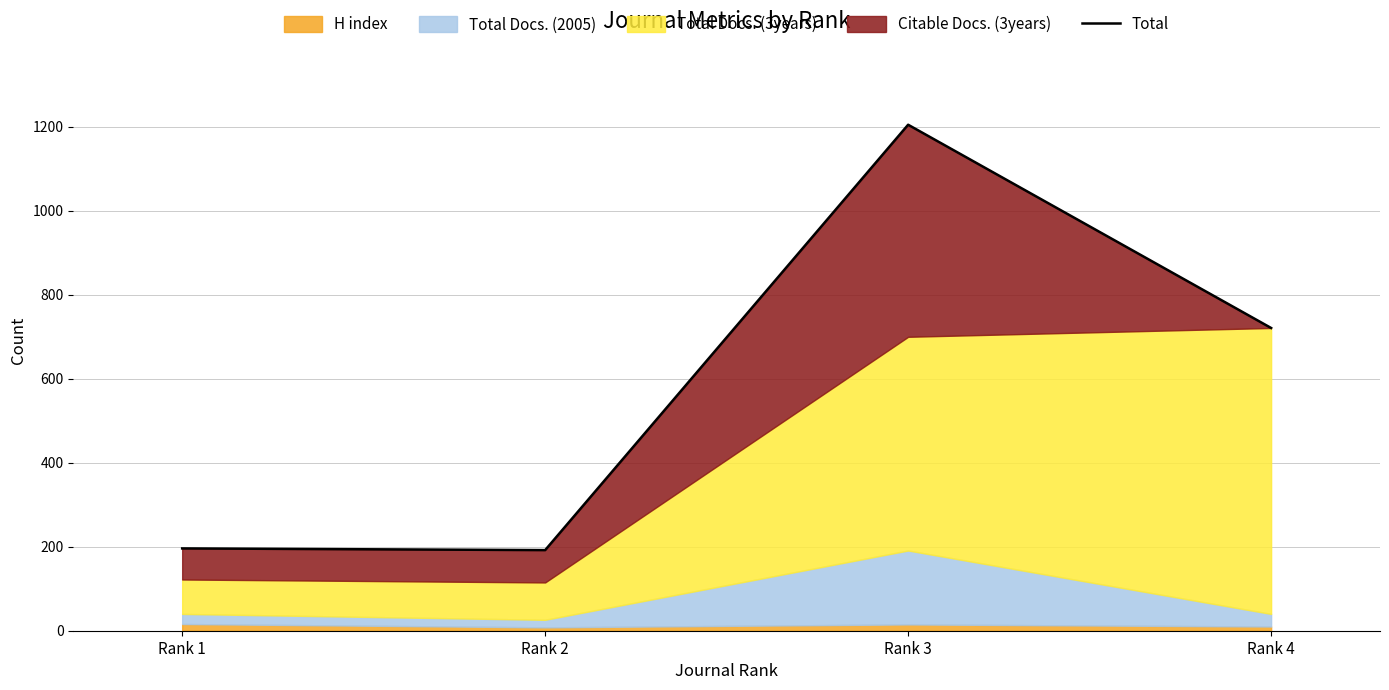

How many lines are shown in the chart?

1